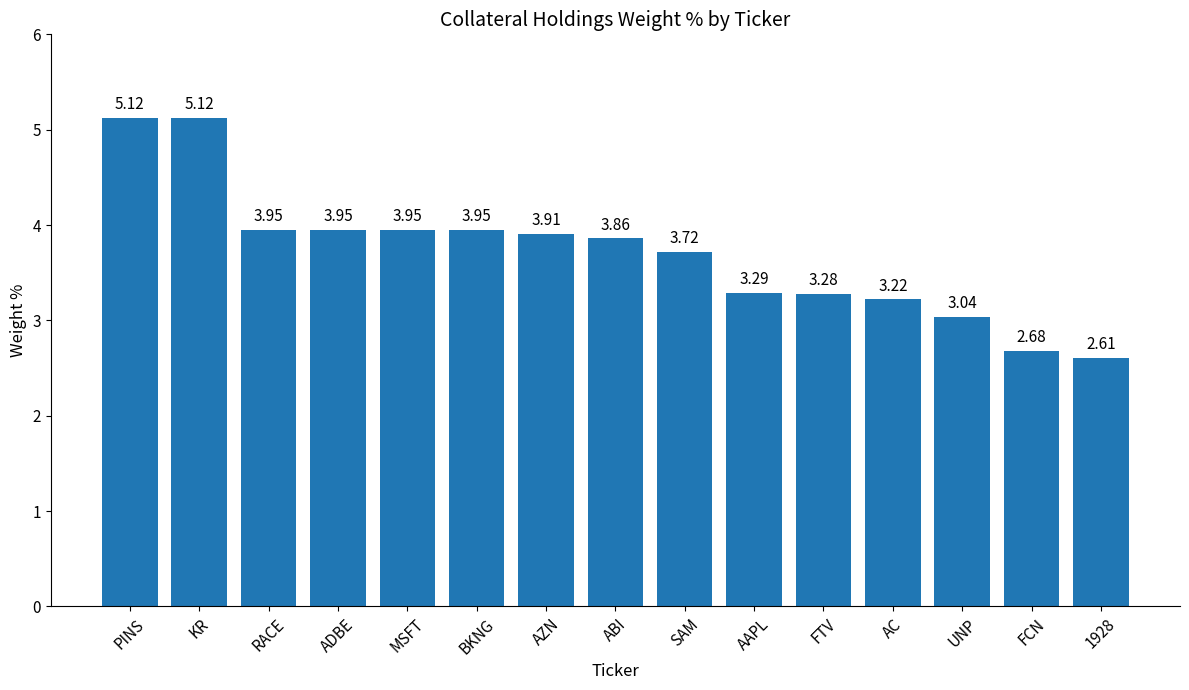

Is it true that the value at PINS is 5.1?

True